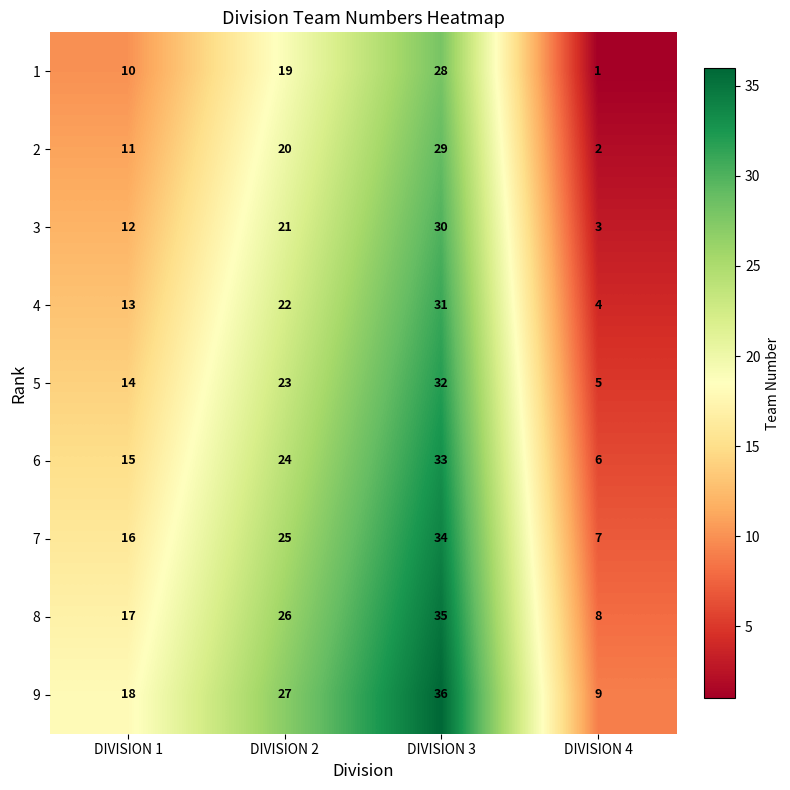

Which series has the largest total across all categories?

9